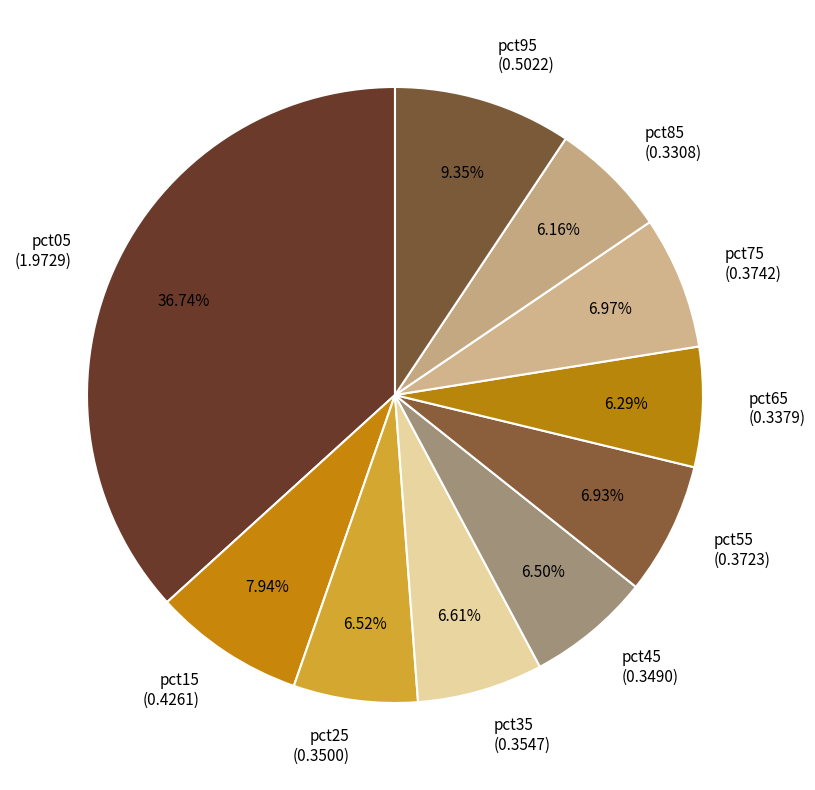

True or false: pct85 accounts for 6% of the total.

True